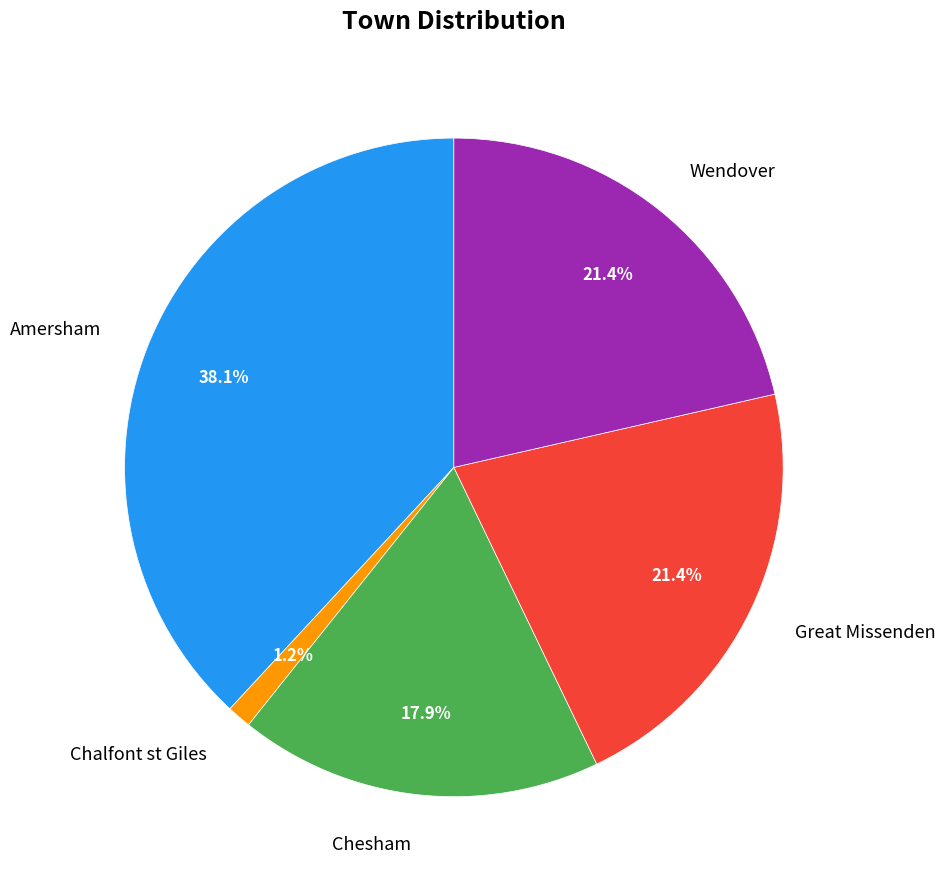

Is it true that Chalfont st Giles is 1% of the pie?

True